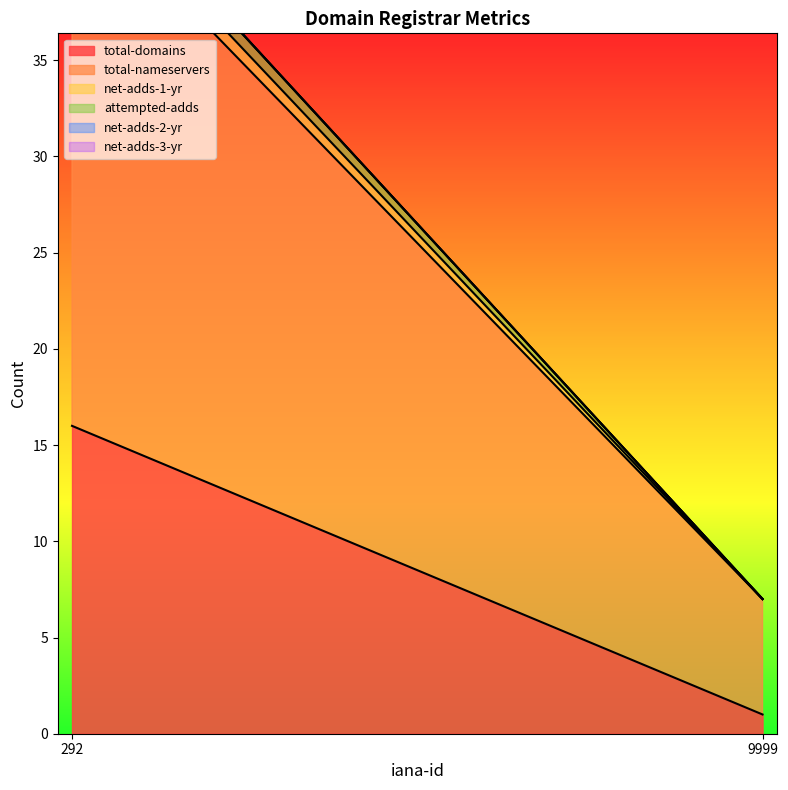

Reading left to right, list all the values displayed in this chart.

total-domains: 16	1
total-nameservers: 28	6
net-adds-1-yr: 1	0
attempted-adds: 1	0
net-adds-2-yr: 0	0
net-adds-3-yr: 0	0